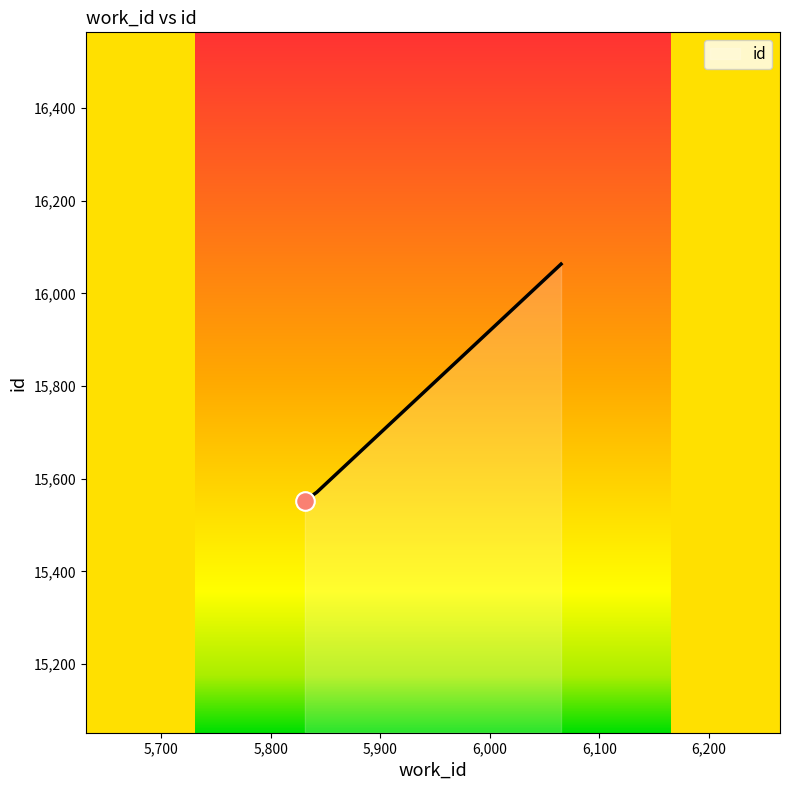

What is the smallest value displayed?

15552